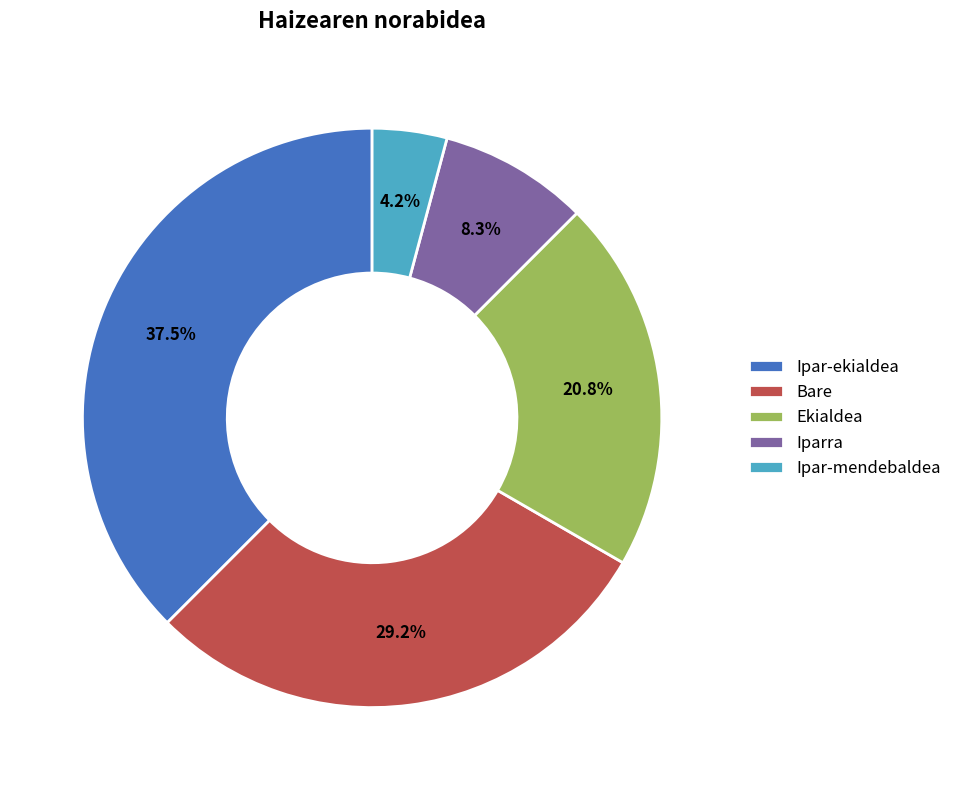

What percentage is the Iparra slice, to the nearest percent?

8%